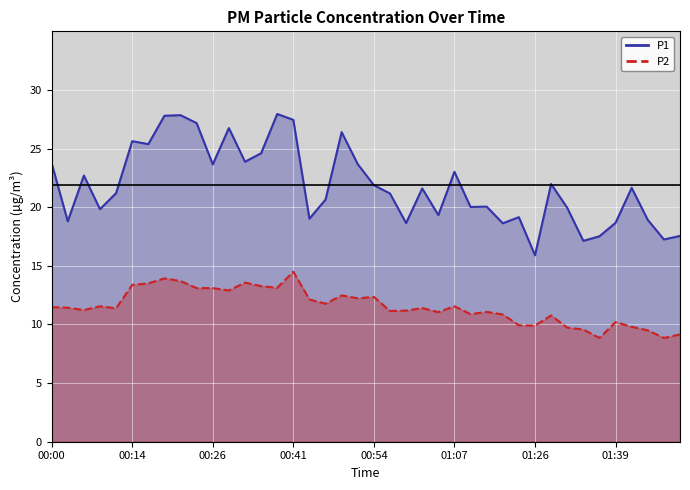

What is the difference between the maximum and minimum values in the P2 series?

5.7